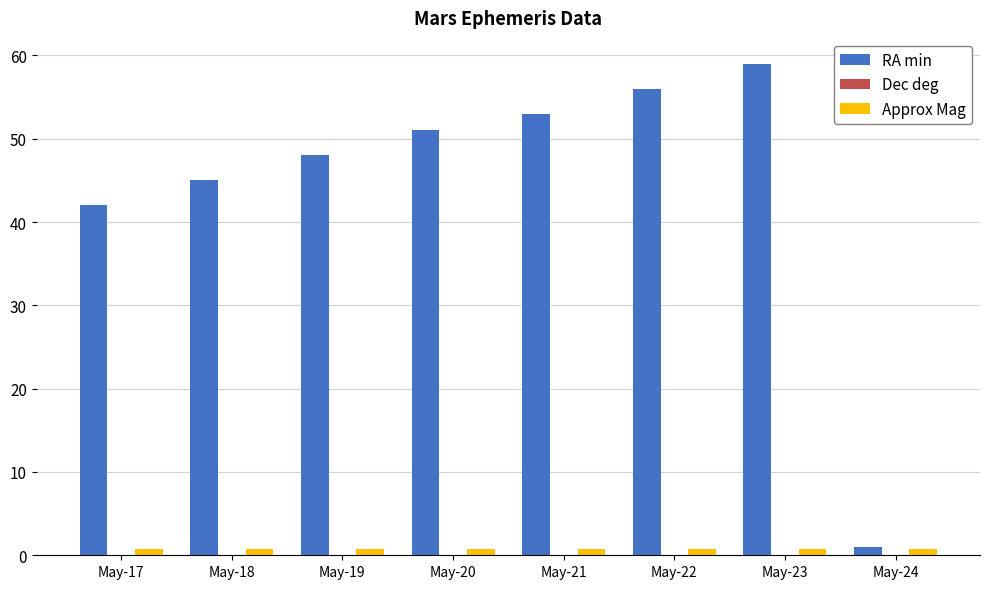

At which category is the sum across all series the highest?

May-23